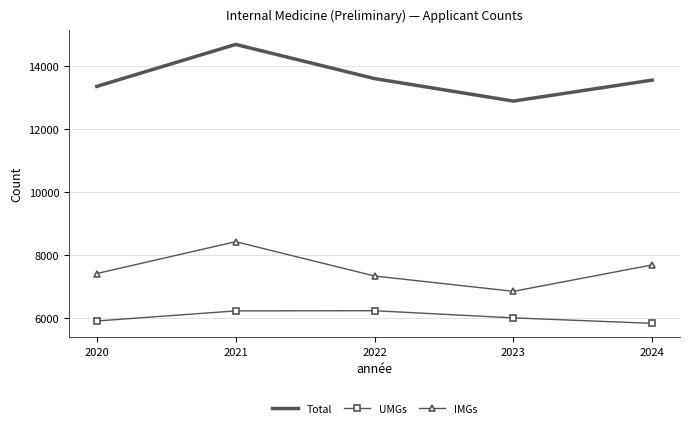

True or false: UMGs and IMGs cross at least once.

False